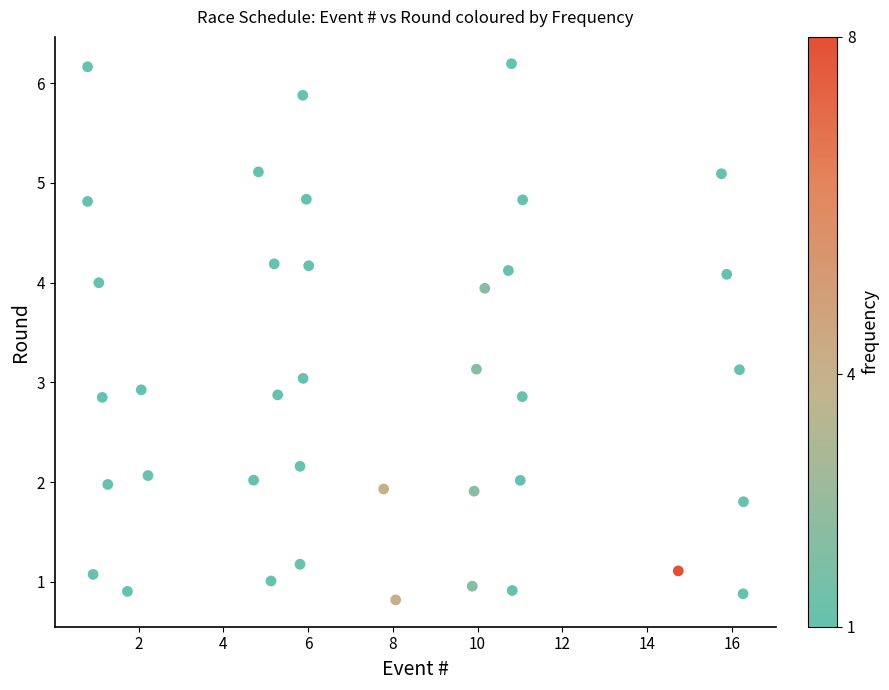

What is the range of X values (max minus min)?

15.5